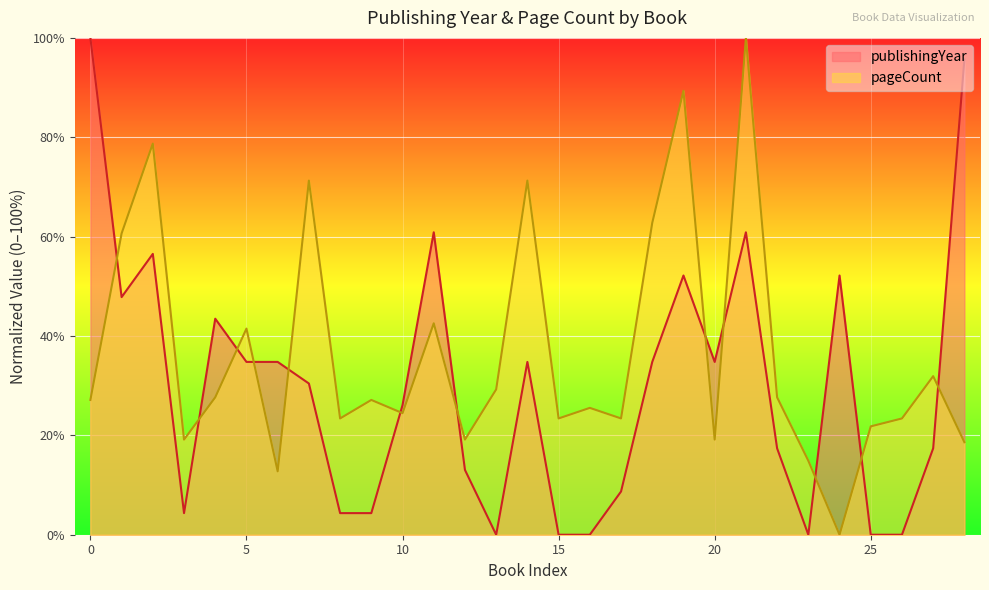

At which label is publishingYear closest to 50?

20146